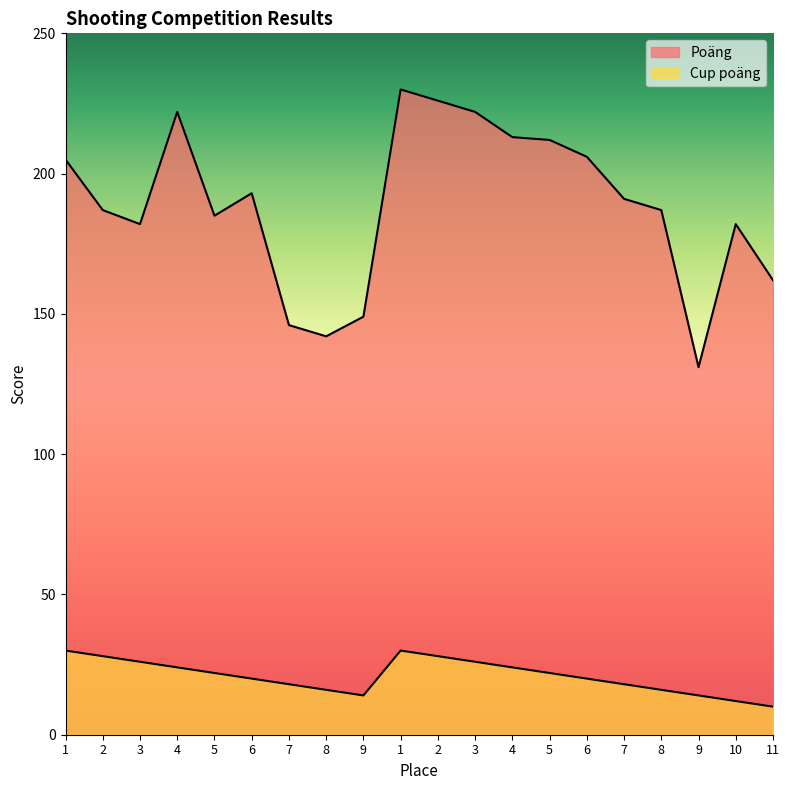

How many interior local valleys does the Cup poäng series have?

1